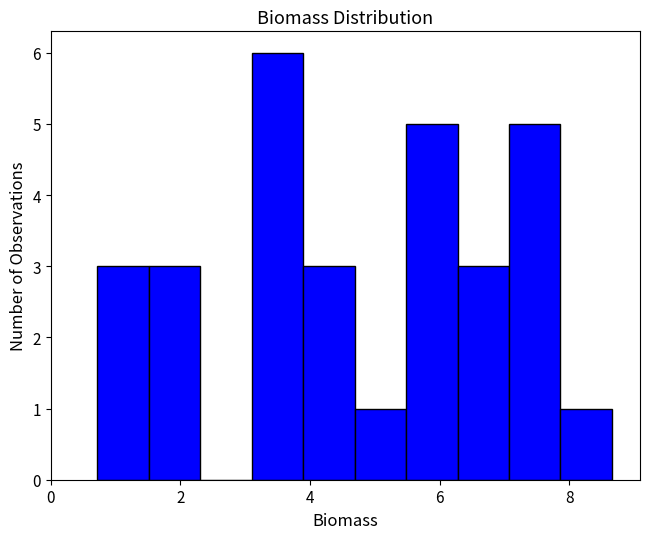

Around what value on the x-axis is the tallest bar? Give the approximate position of its centre, as read against the axis.

3.4